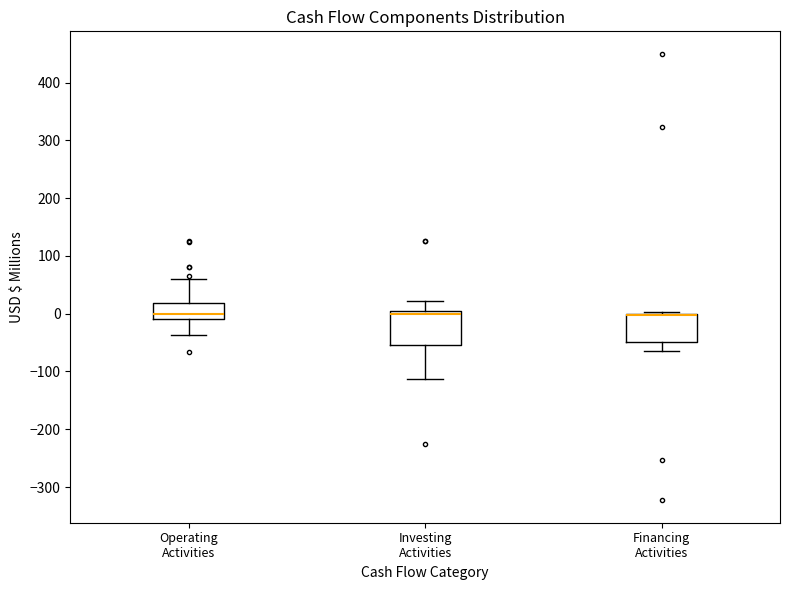

Comparing the boxes themselves (not the whiskers), which one is the tallest?

Investing Activities